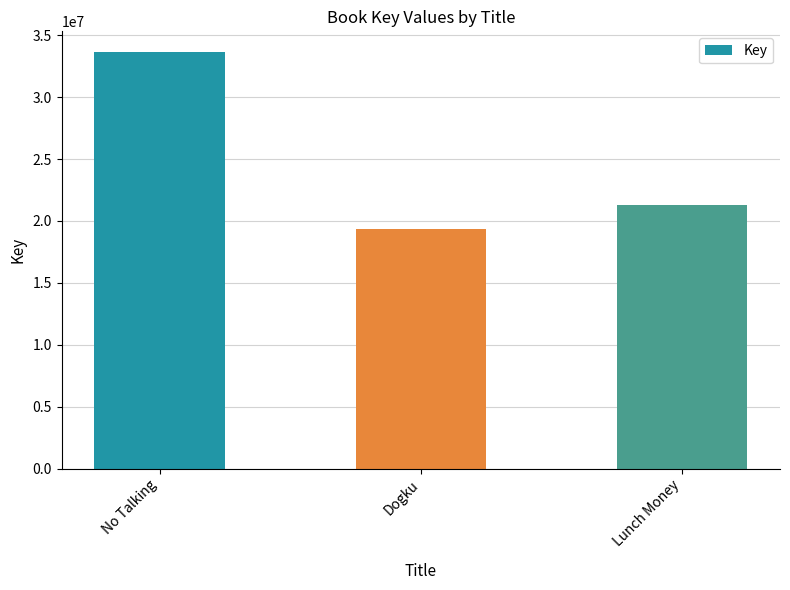

At which label is the value closest to 26487363?

Lunch Money